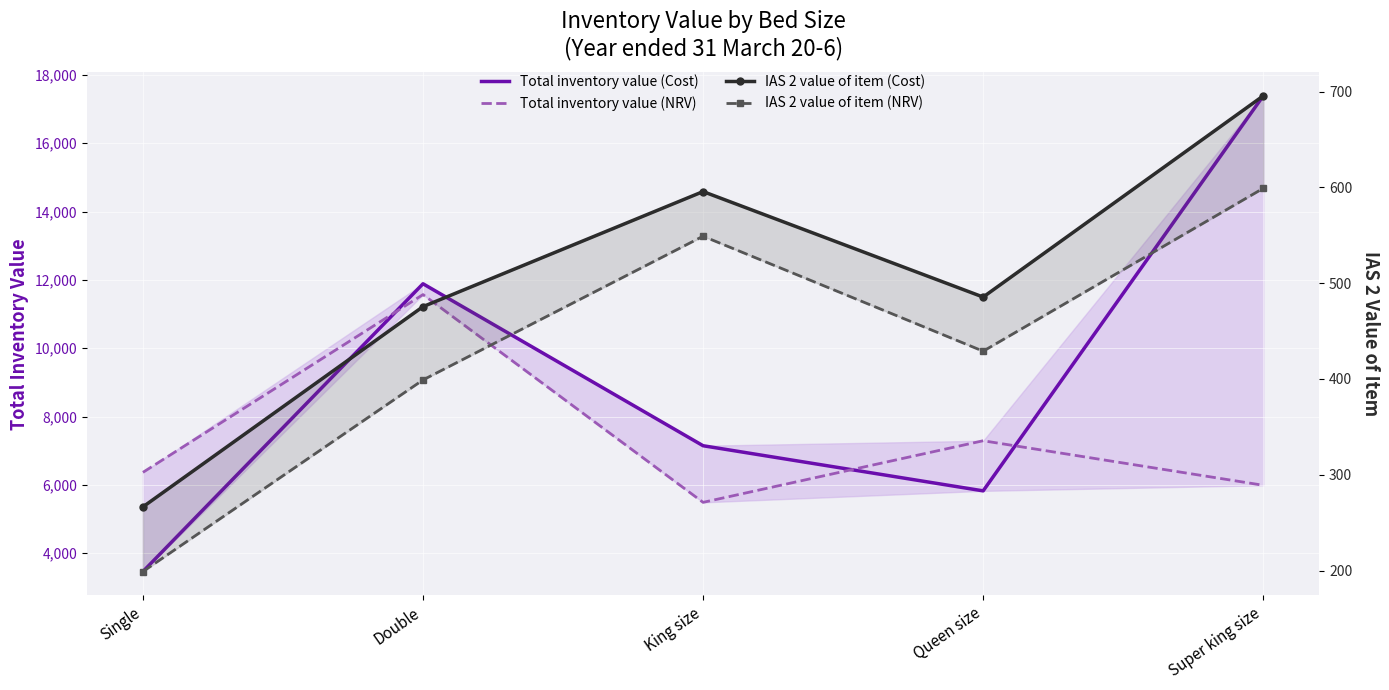

At Super king size, list the series in order from smallest to largest.

IAS 2 value of item (NRV), IAS 2 value of item (Cost), Total inventory value (NRV), Total inventory value (Cost)